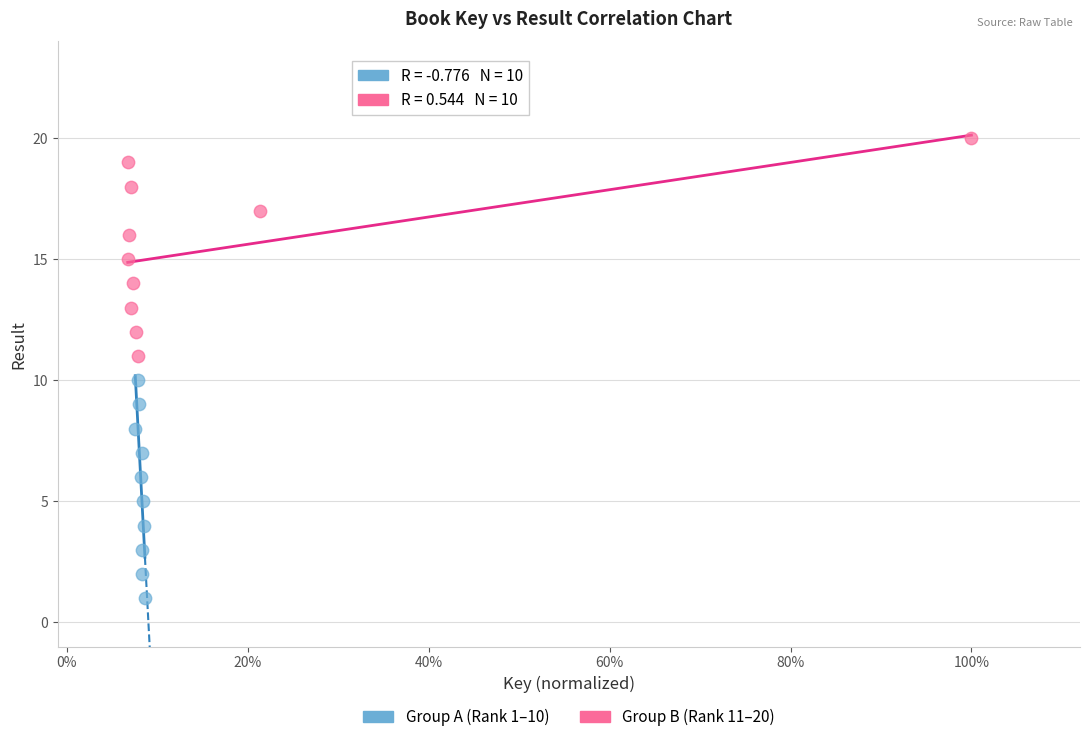

Which series reaches the minimum Y coordinate?

Group A (Rank 1–10)